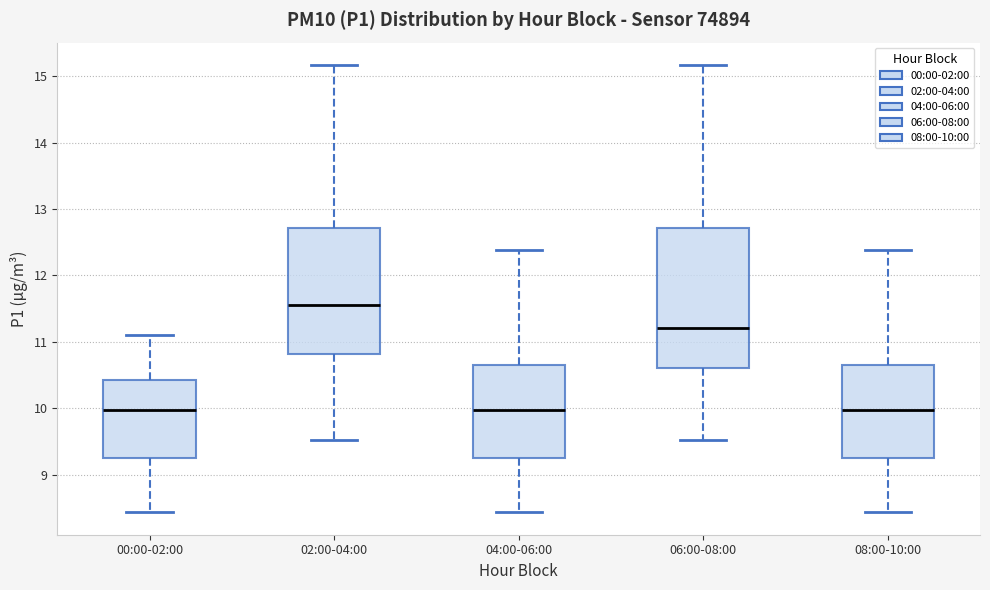

Reading left to right, transcribe this box plot: for each box, give where its median line is, the range the box spans, and where its two whiskers end, as read against the y-axis. The values are not printed on the chart, so give them approximately, as read against the axis.

00:00-02:00: median 10.0, box 9.3 to 10.4, whiskers 8.4 to 11.1
02:00-04:00: median 11.6, box 10.8 to 12.7, whiskers 9.5 to 15.2
04:00-06:00: median 10.0, box 9.3 to 10.6, whiskers 8.4 to 12.4
06:00-08:00: median 11.2, box 10.6 to 12.7, whiskers 9.5 to 15.2
08:00-10:00: median 10.0, box 9.3 to 10.7, whiskers 8.4 to 12.4